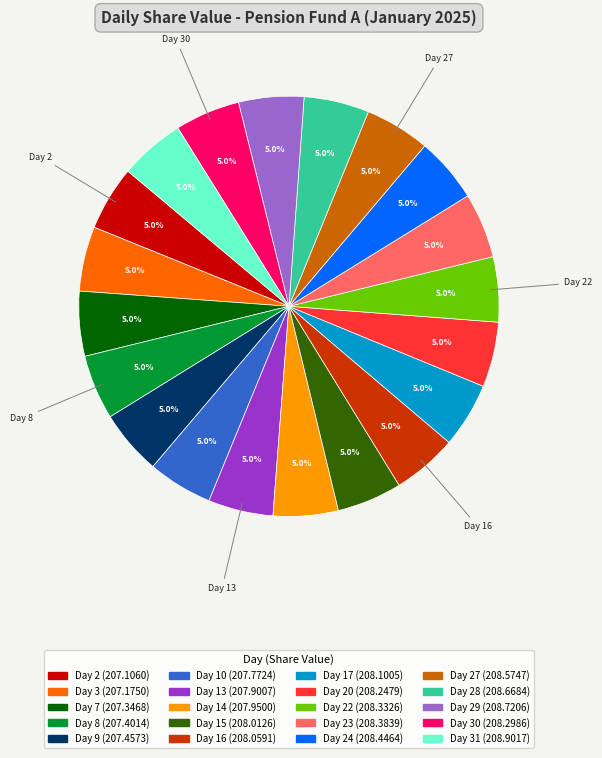

Does any single category account for the majority?

No